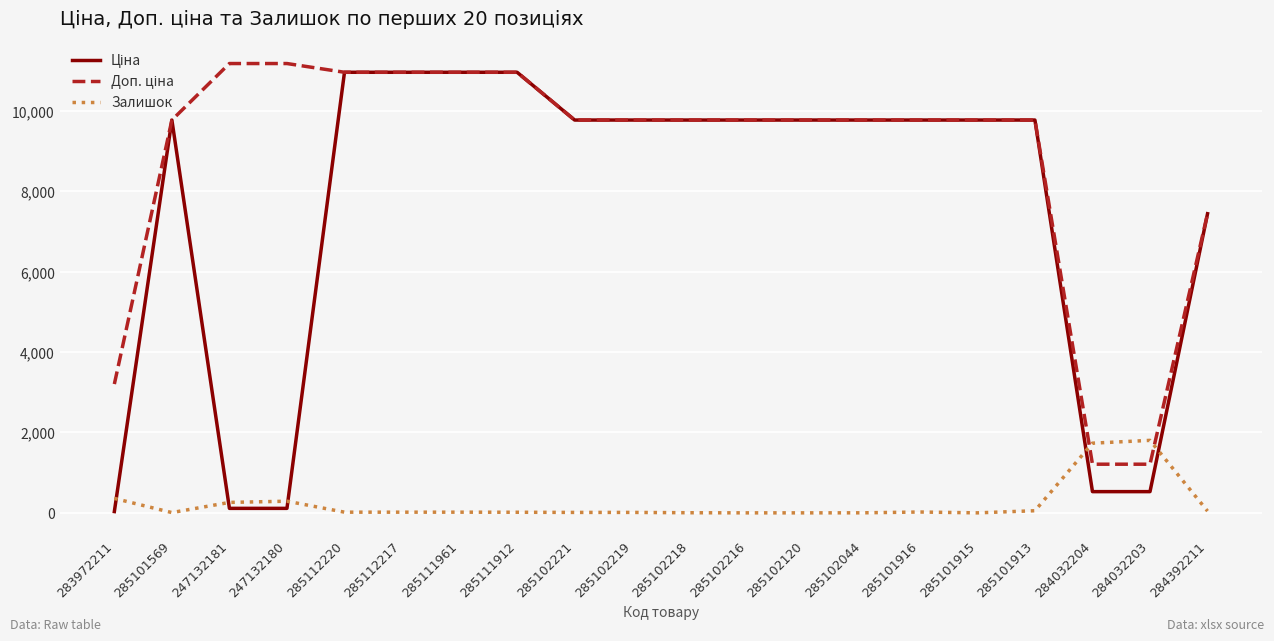

What is the difference between the highest and lowest values at 284032203?

1275.8